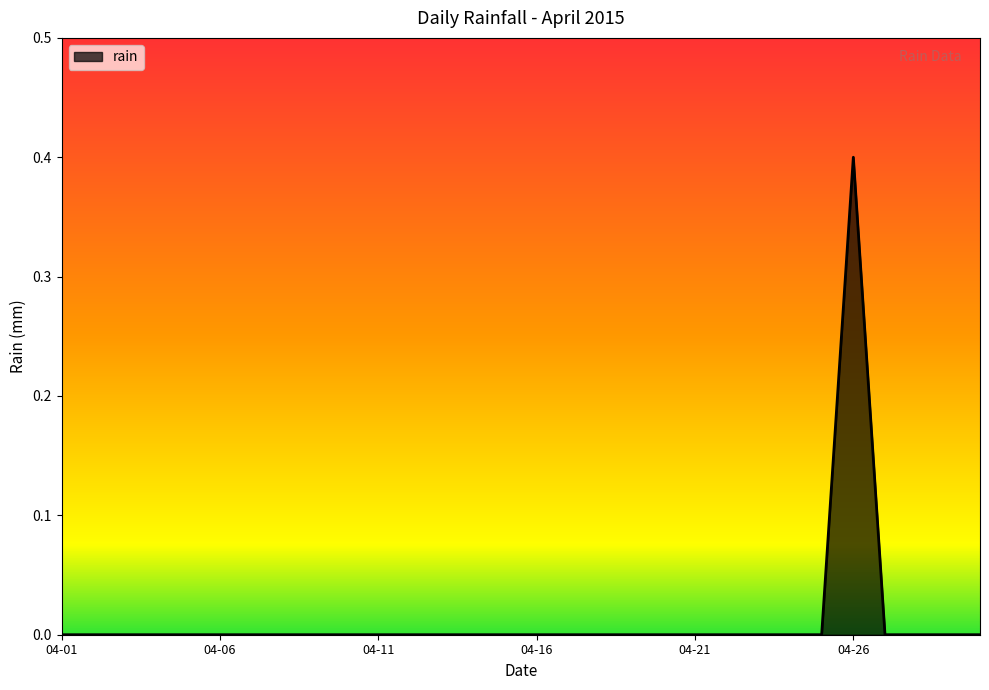

What is the greatest value displayed?

0.4